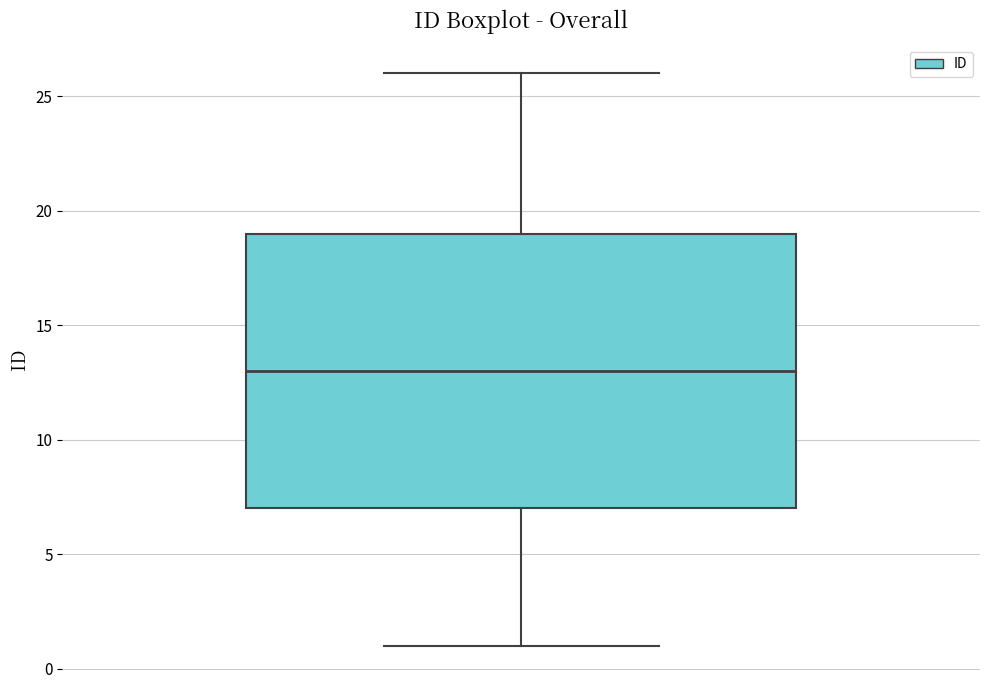

Where is the upper edge of the box on the y-axis? The values are not printed on the chart, so give them approximately, as read against the axis.

19